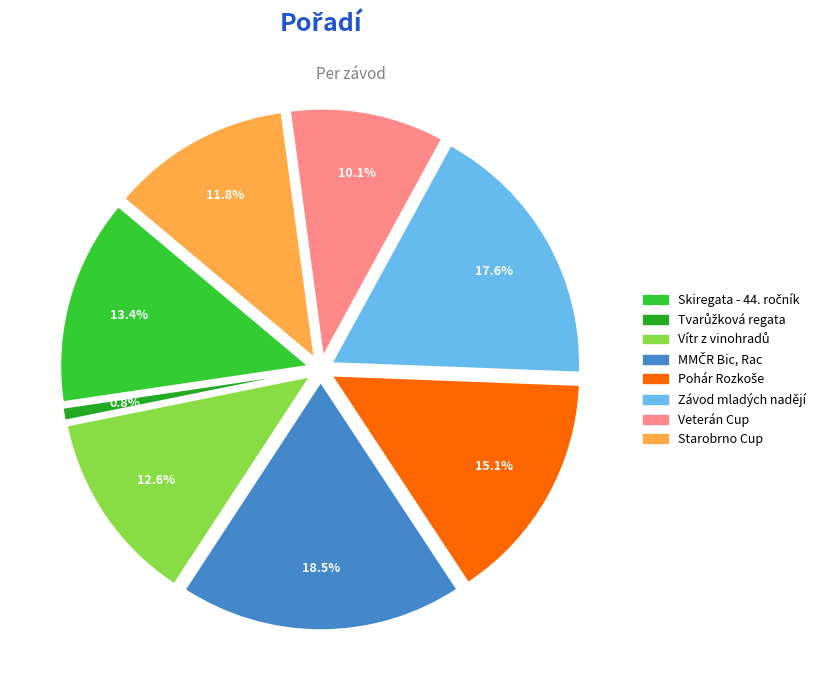

Is Skiregata - 44. ročník the majority of the pie?

No